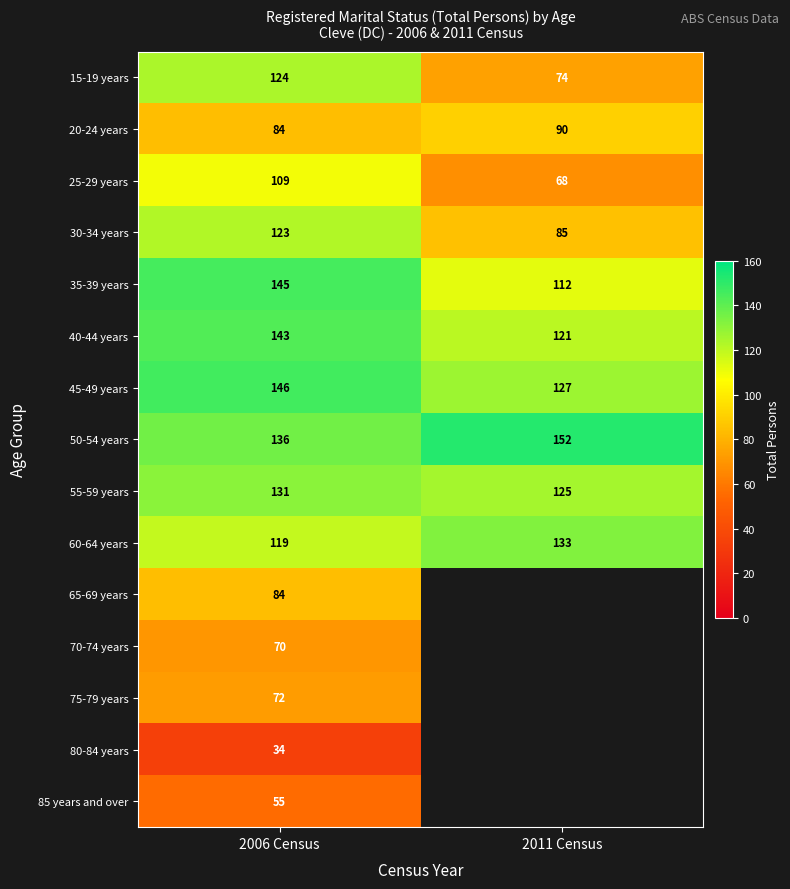

What is the spread (max minus min) of values at 2011 Census?

84.0